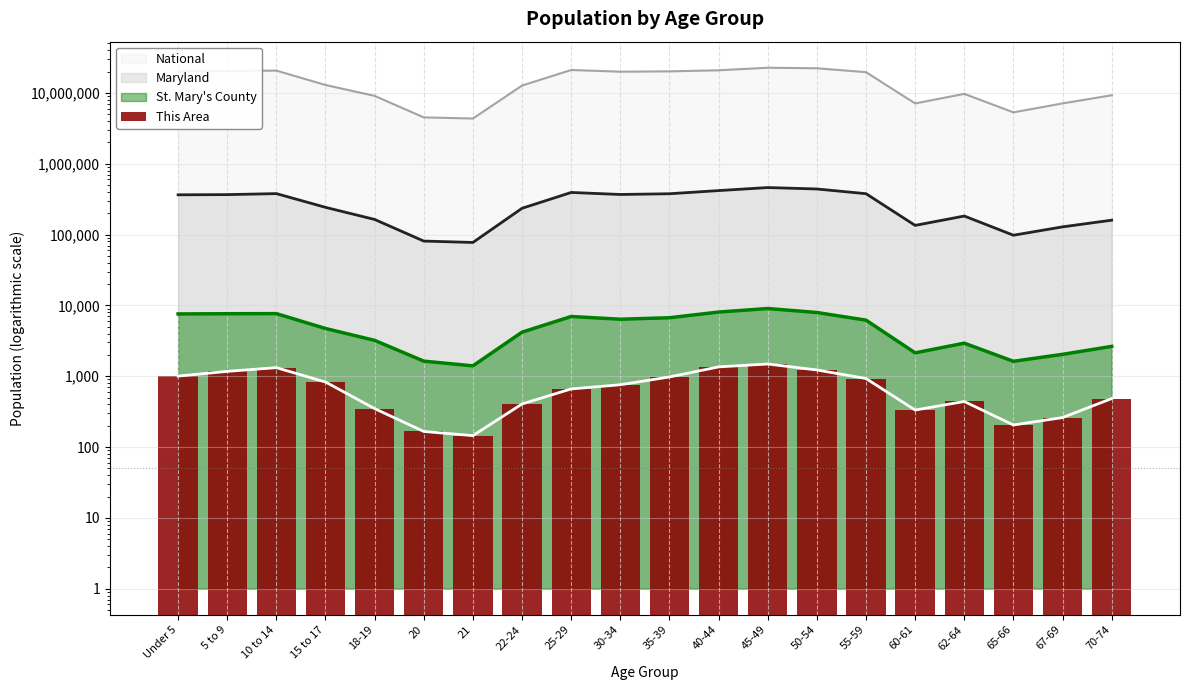

Between 67-69 and 15 to 17, which is larger?

15 to 17